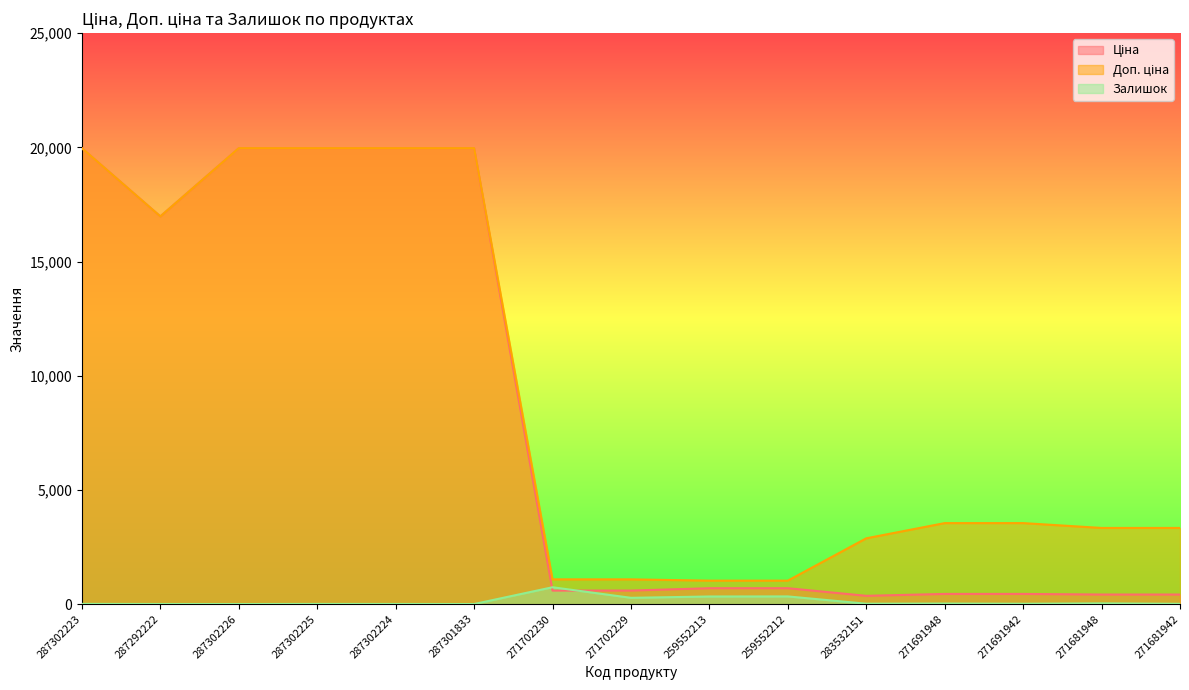

Reading left to right, list all the values displayed in this chart.

Ціна: 19964.2	16976.3	19964.2	19964.2	19964.2	19964.2	589.9	589.9	693.7	693.7	359.9	443.1	443.1	416.6	416.6
Доп. ціна: 19964.2	16976.3	19964.2	19964.2	19964.2	19964.2	1081.7	1081.7	1024.6	1024.6	2878.8	3545.0	3545.0	3332.5	3332.5
Залишок: 7.0	2.0	0.0	5.0	3.0	0.0	736.0	273.0	331.0	334.0	15.0	22.0	13.0	30.0	10.0